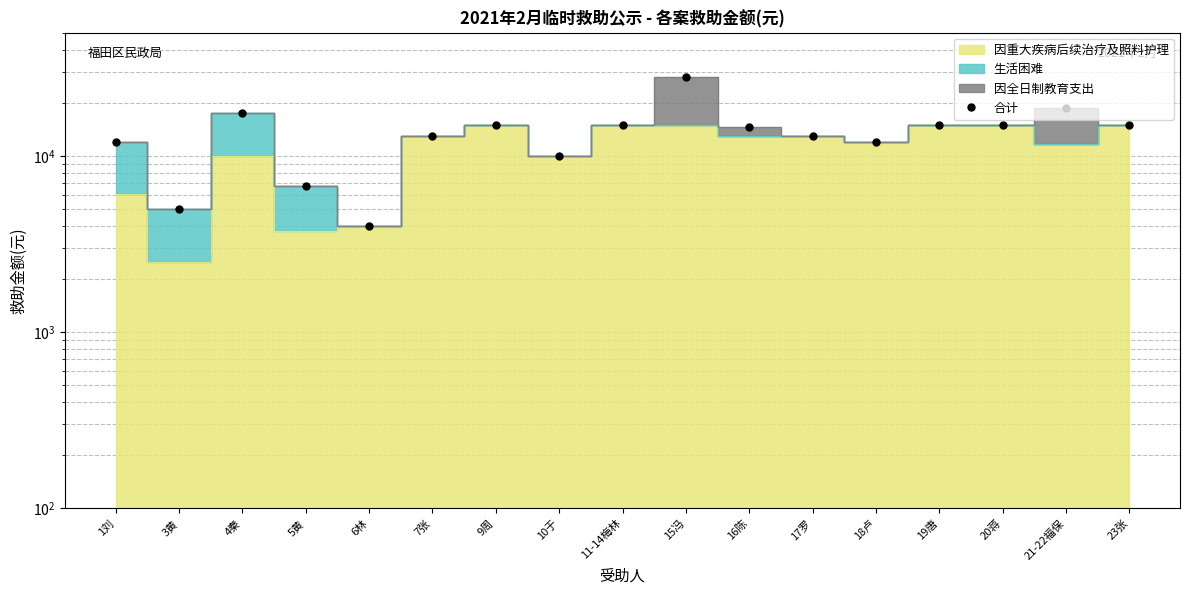

What is the difference between the maximum and second lowest values?

23000